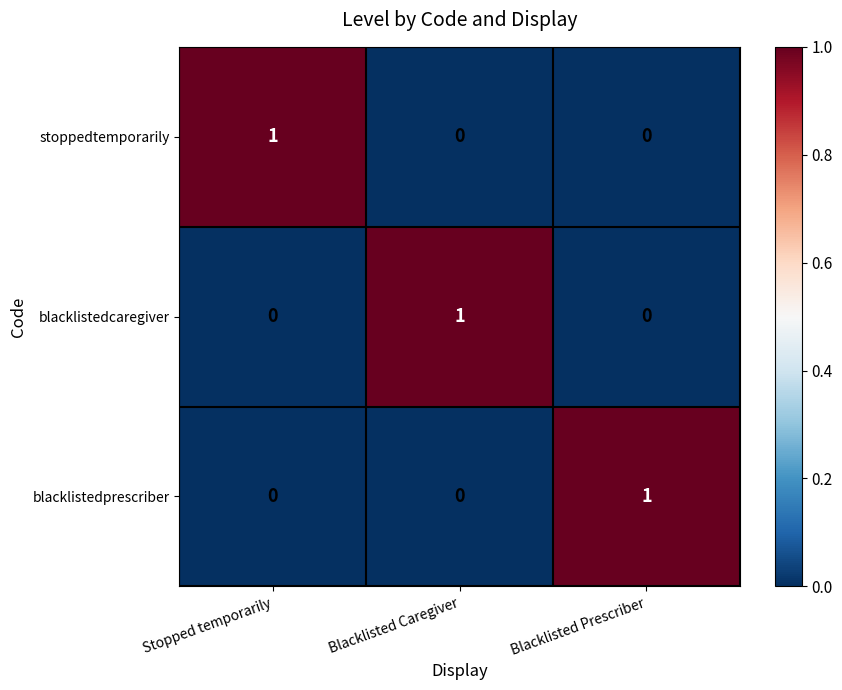

The value of stoppedtemporarily at Blacklisted Caregiver is 1. True or false?

False